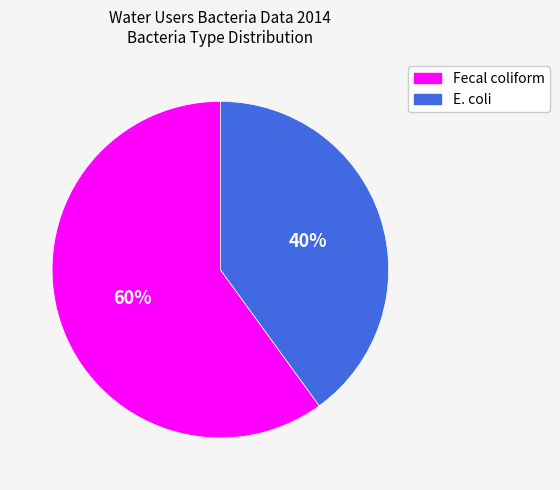

Count the number of slices in the pie.

2